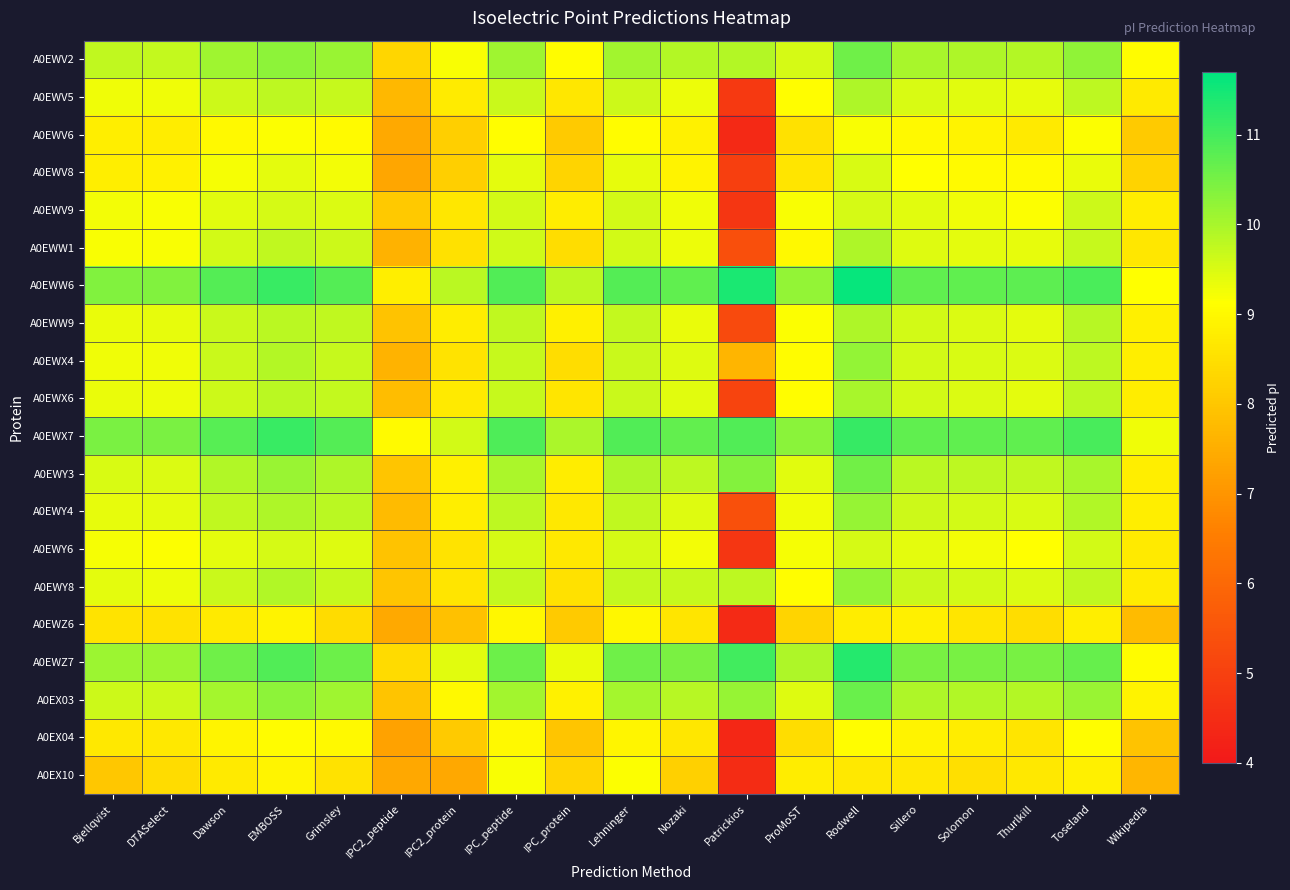

What is the spread (max minus min) of values at Rodwell?

3.0